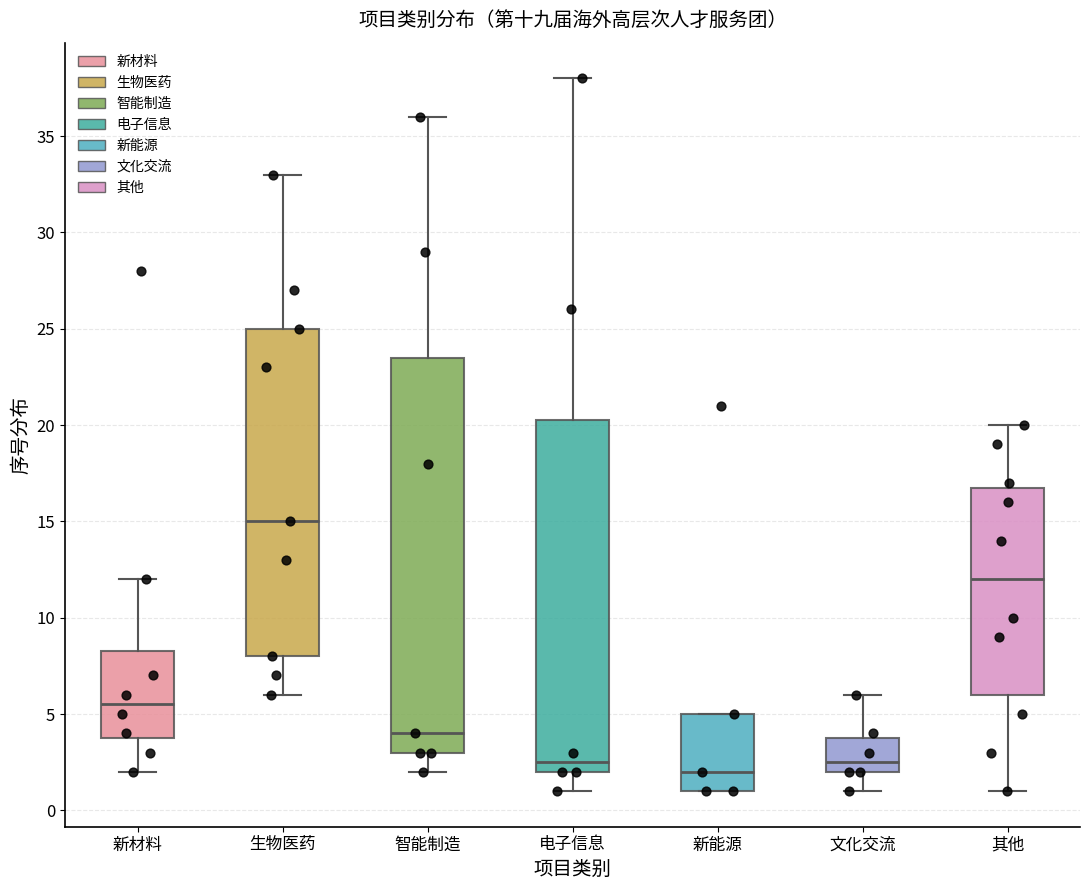

Which box has the highest median line?

生物医药